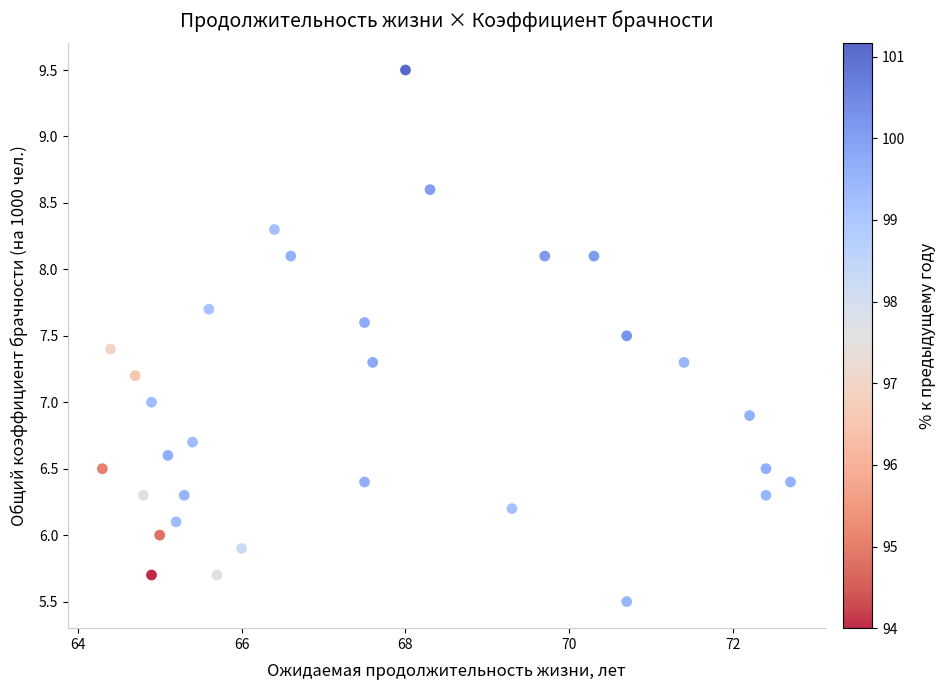

What is the range of X values (max minus min)?

8.4